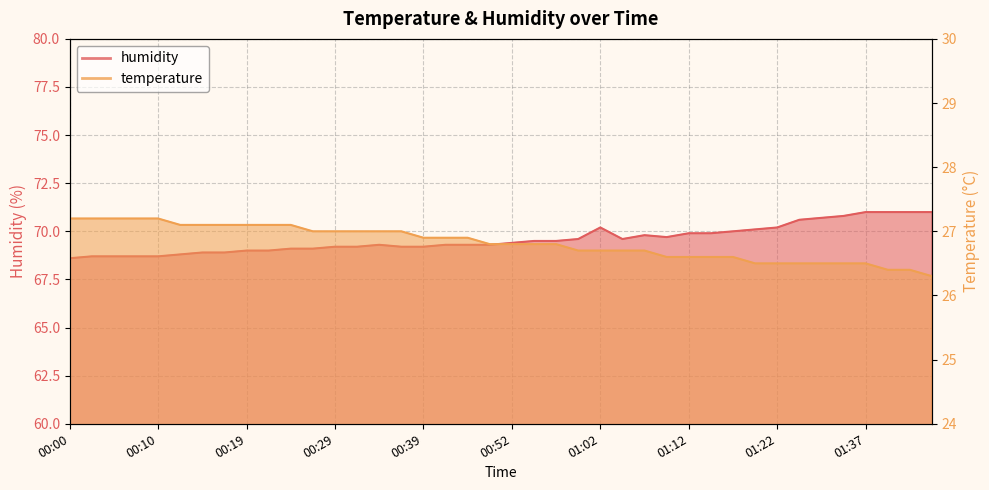

Rank the categories by humidity value from lowest to highest.

00:00, 00:02, 00:05, 00:07, 00:10, 00:12, 00:14, 00:17, 00:19, 00:22, 00:24, 00:27, 00:29, 00:32, 00:37, 00:39, 00:34, 00:42, 00:44, 00:50, 00:52, 00:55, 00:57, 01:00, 01:05, 01:10, 01:07, 01:12, 01:15, 01:17, 01:20, 01:02, 01:22, 01:30, 01:32, 01:34, 01:37, 01:39, 01:42, 01:44